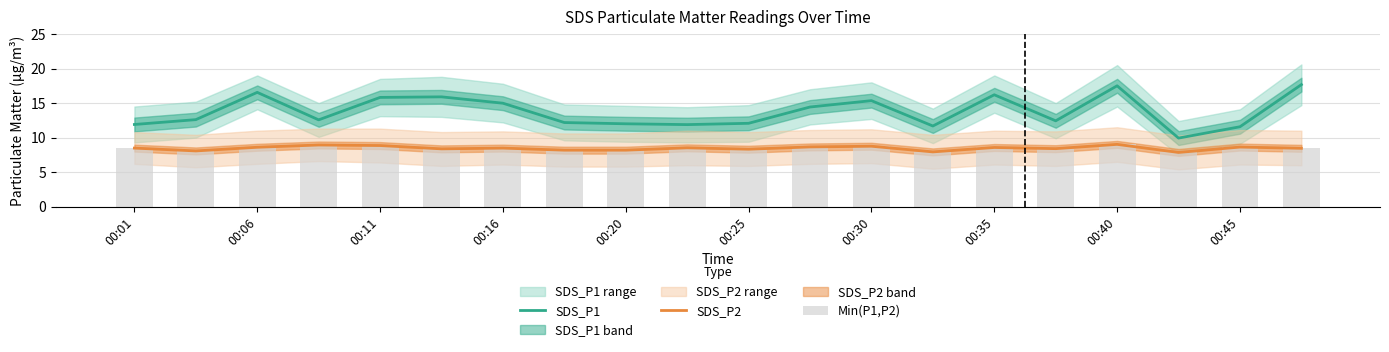

The SDS_P1 series shows 17.7 at 19. True or false?

True